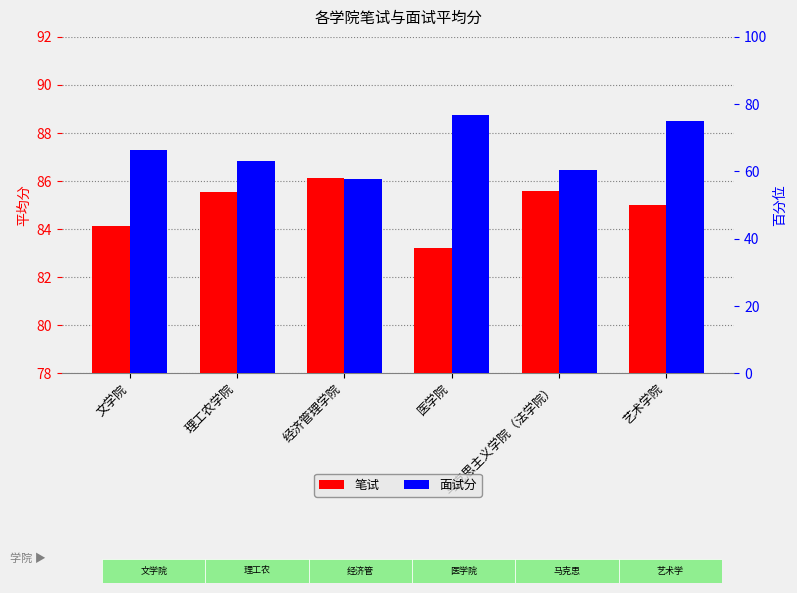

Which category has the highest value in the 面试分 series?

医学院